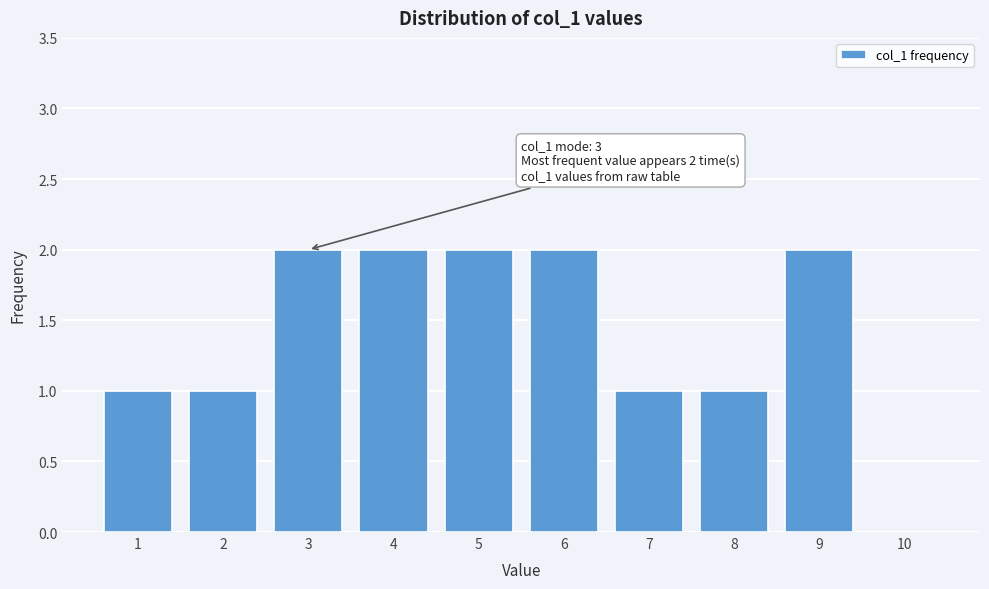

Reading right to left, extract all data points from this chart.

10=0	9=2	8=1	7=1	6=2	5=2	4=2	3=2	2=1	1=1